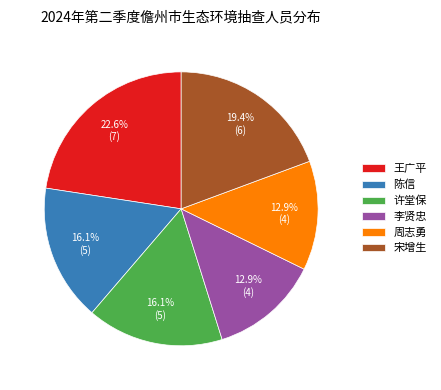

Approximately how many times larger is the value at 周志勇 compared to 陈信?

0.8